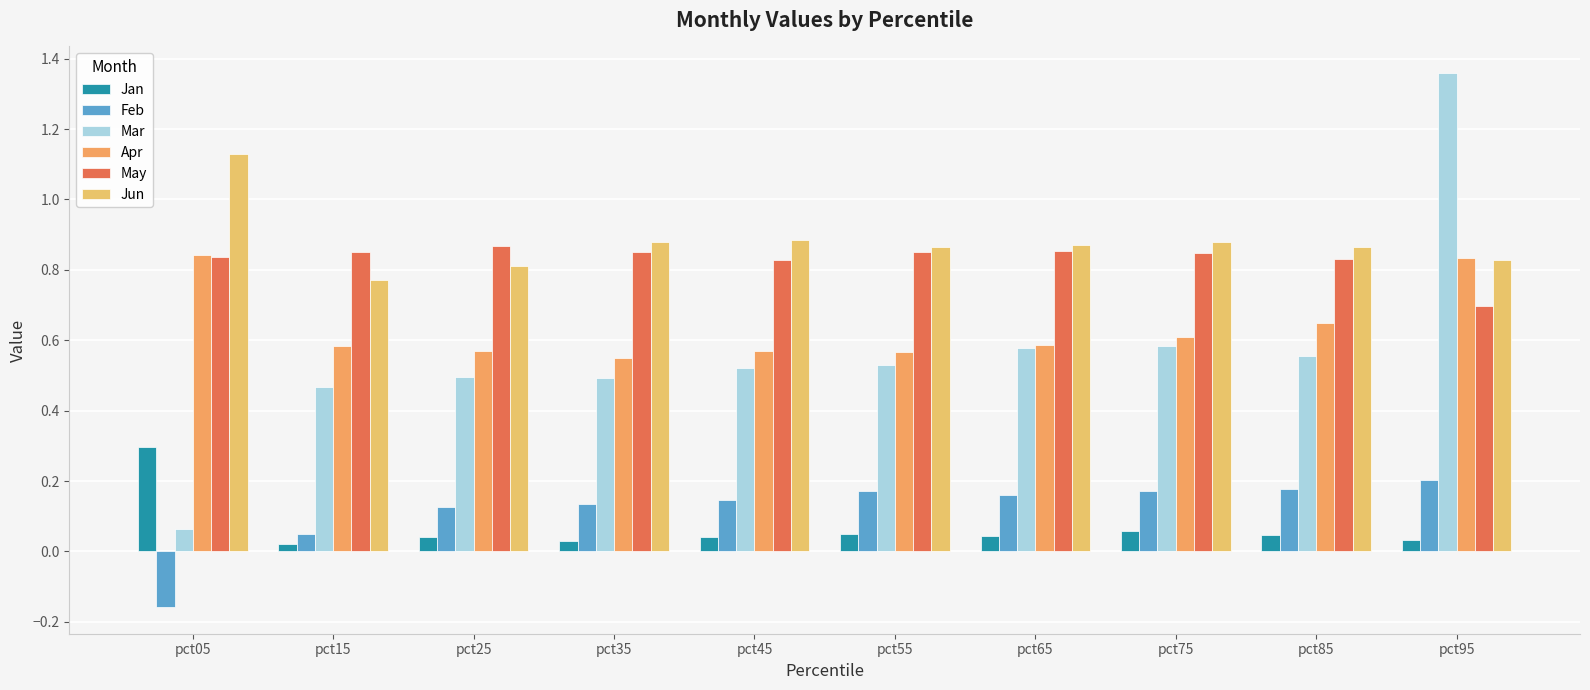

At how many categories does at least one series exceed 1?

2